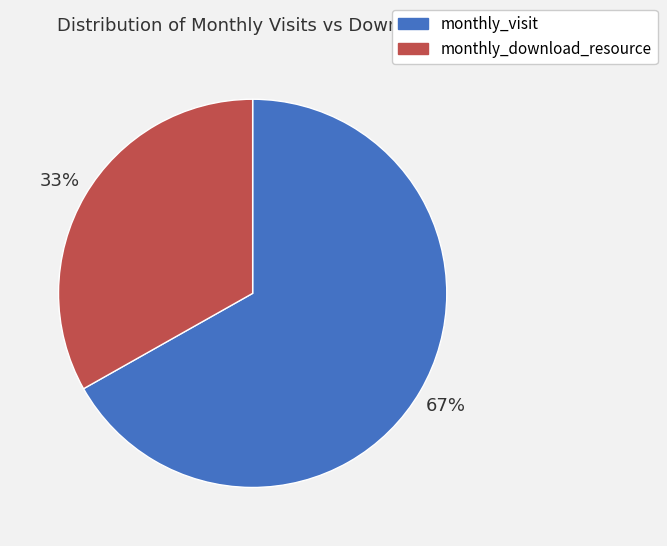

The monthly_download_resource slice represents 21% of the pie. True or false?

False